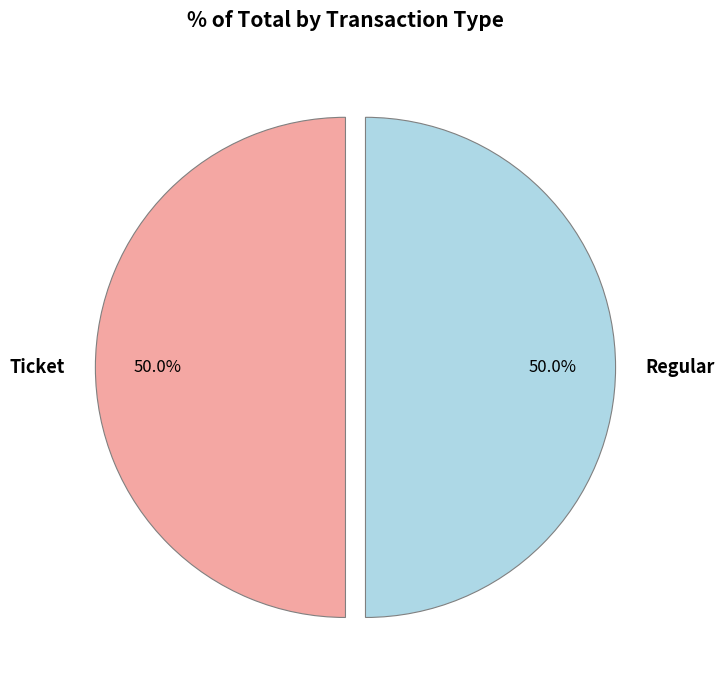

What is the ratio of the value at Regular to the value at Ticket?

1.0